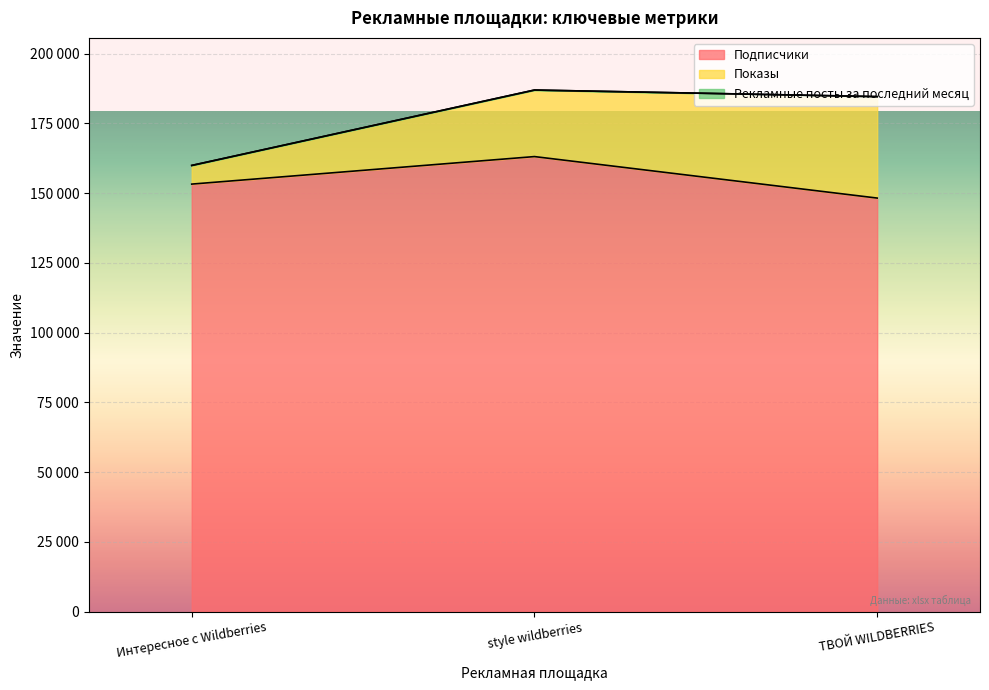

What is the label of the 3rd point from the left?

ТВОЙ WILDBERRIES